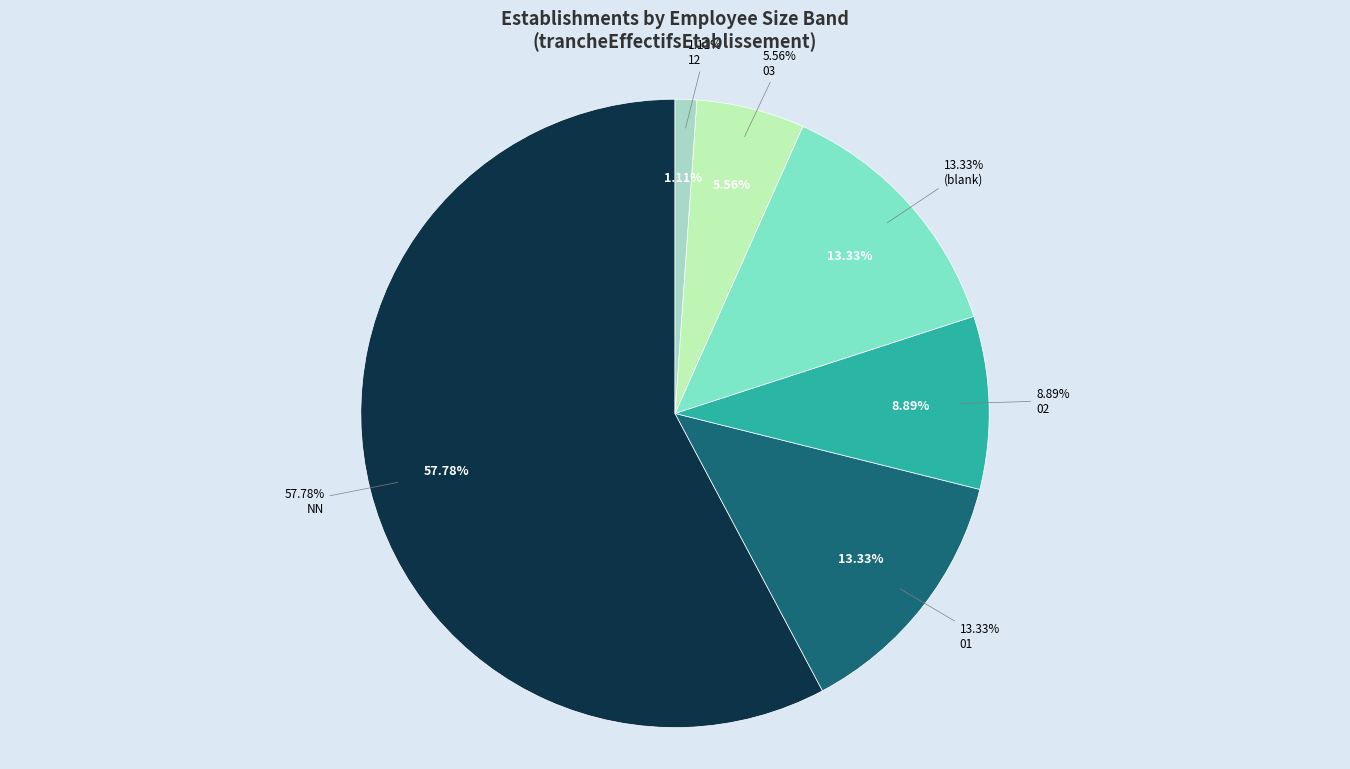

Which has a higher value, 02 or 12?

02